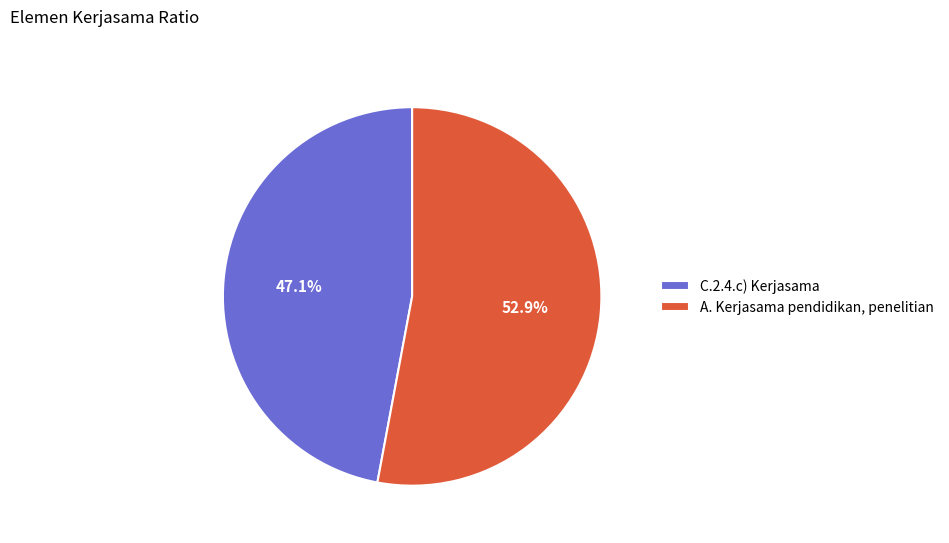

To the nearest percent, what is the combined percentage of C.2.4.c) Kerjasama and A. Kerjasama pendidikan, penelitian?

100%